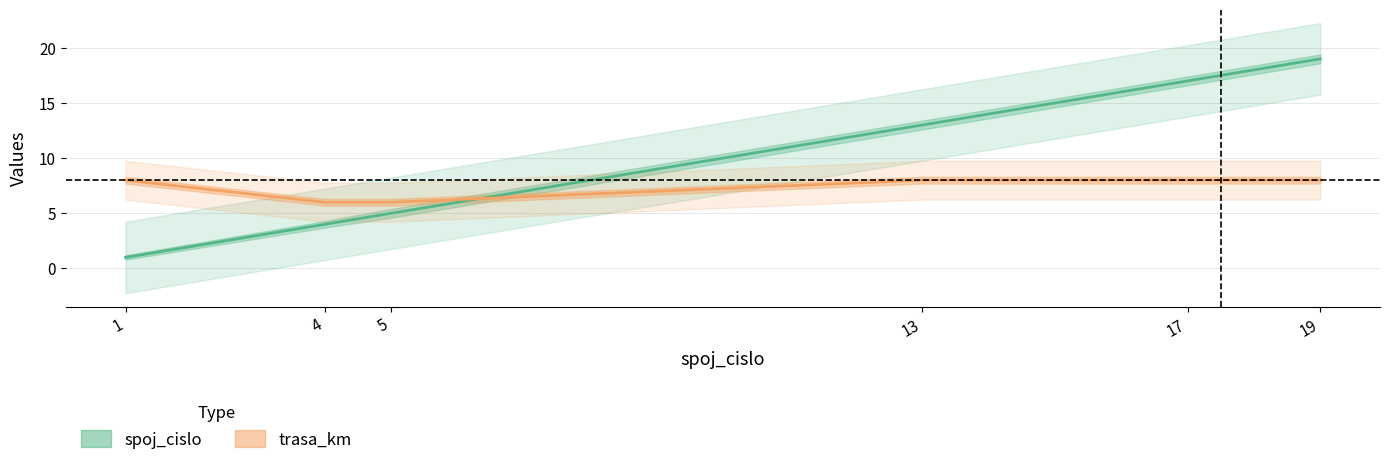

What is the minimum value shown in the chart?

1